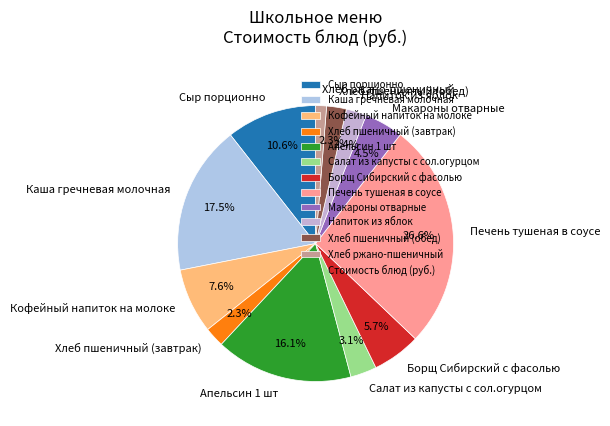

What percentage is the Напиток из яблок slice, to the nearest percent?

2%